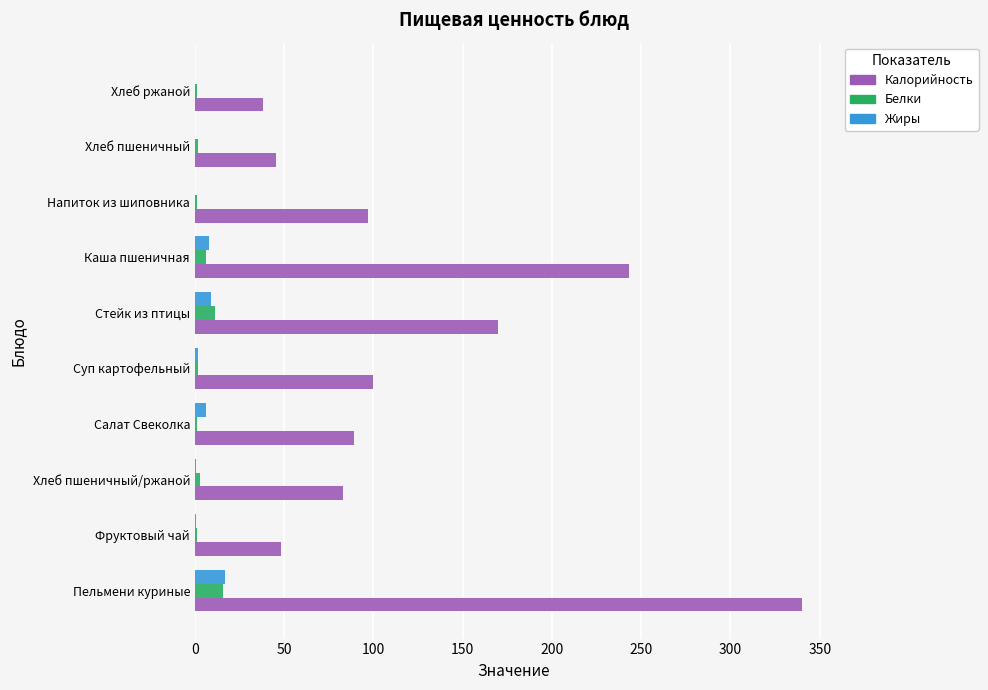

The Калорийность series shows 140.8 at Салат Свеколка. True or false?

False